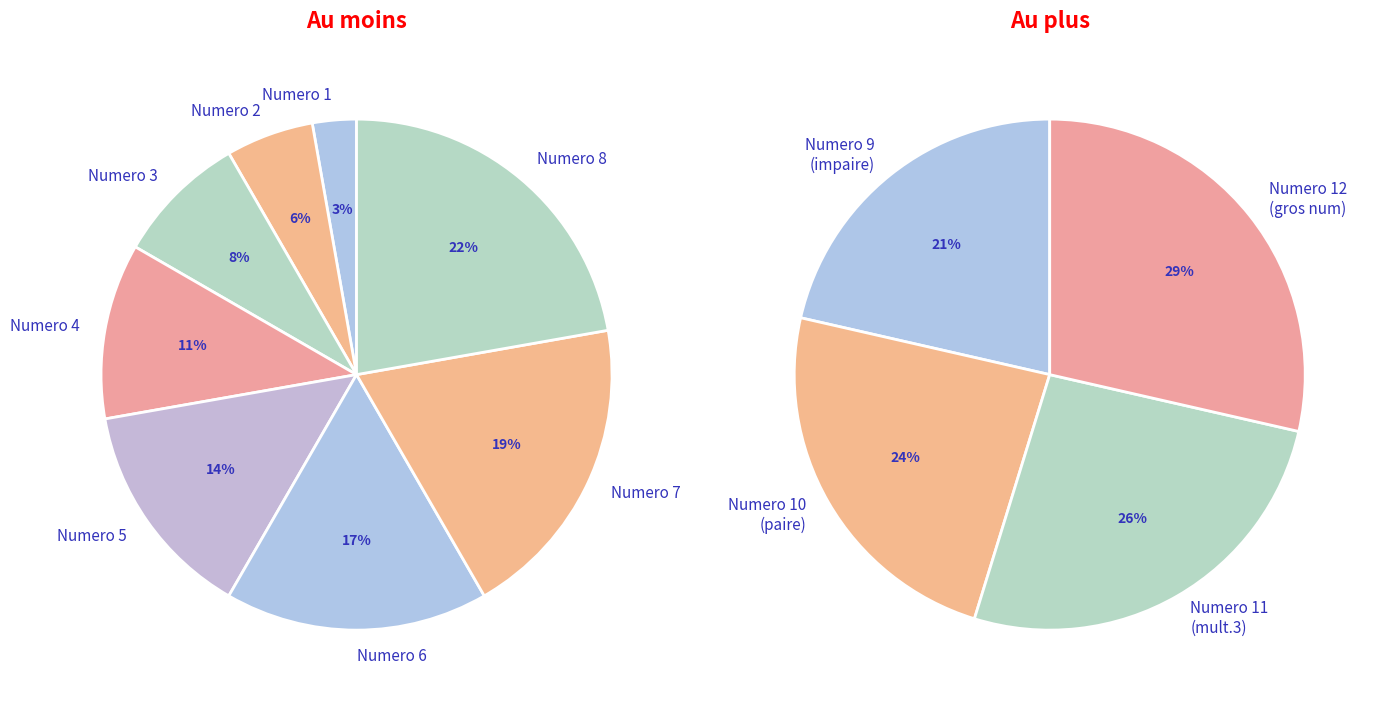

Is it true that 10 is 1% of the pie?

False